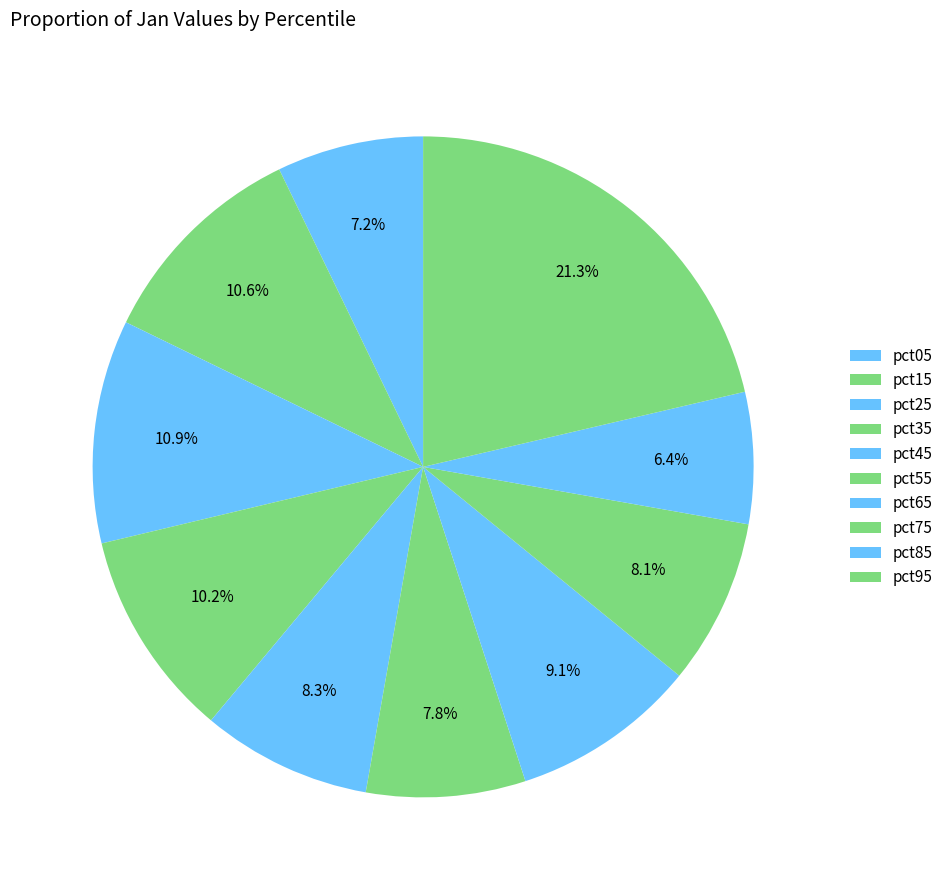

Count the number of slices in the pie.

10